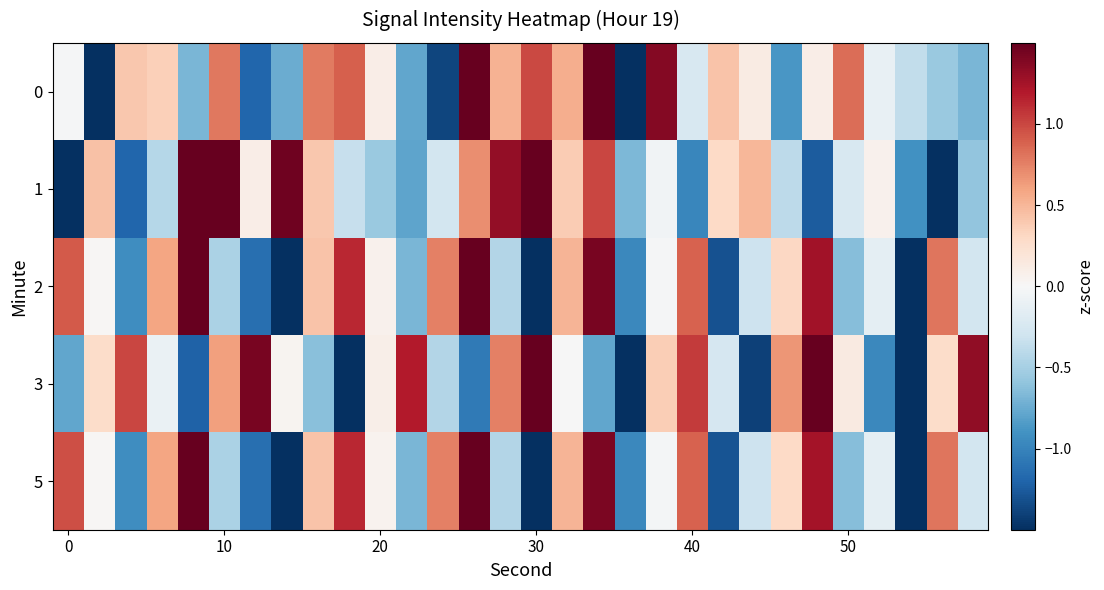

List the series in order of their peak value, highest first.

1, 0, 3, 2, 5